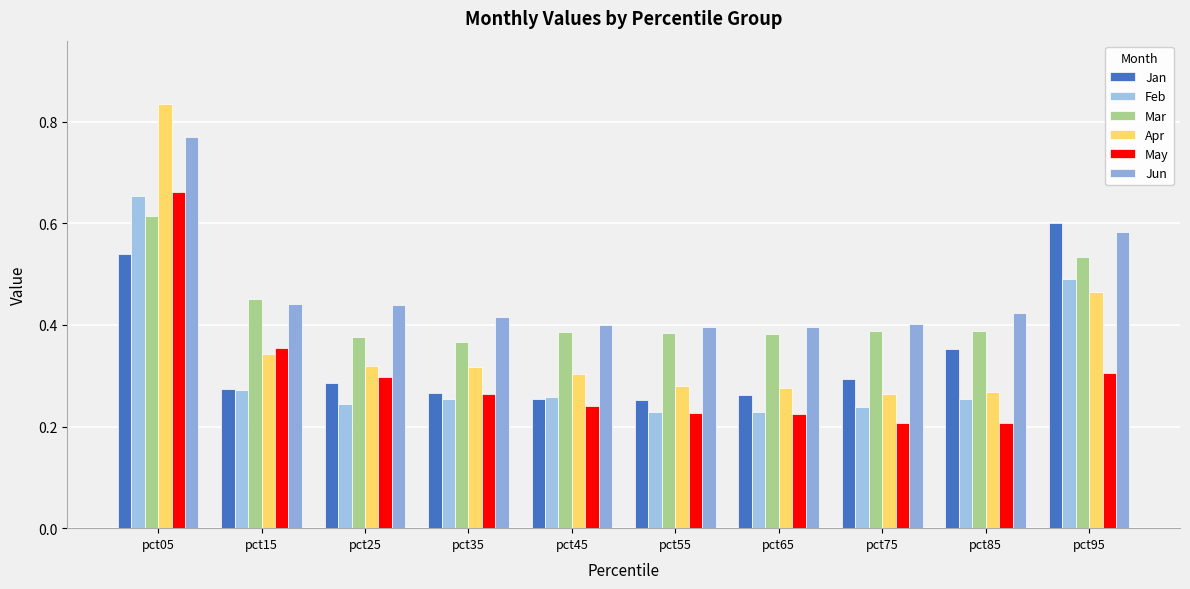

List the labels in order of May value, largest first.

pct05, pct15, pct95, pct25, pct35, pct45, pct55, pct65, pct75, pct85